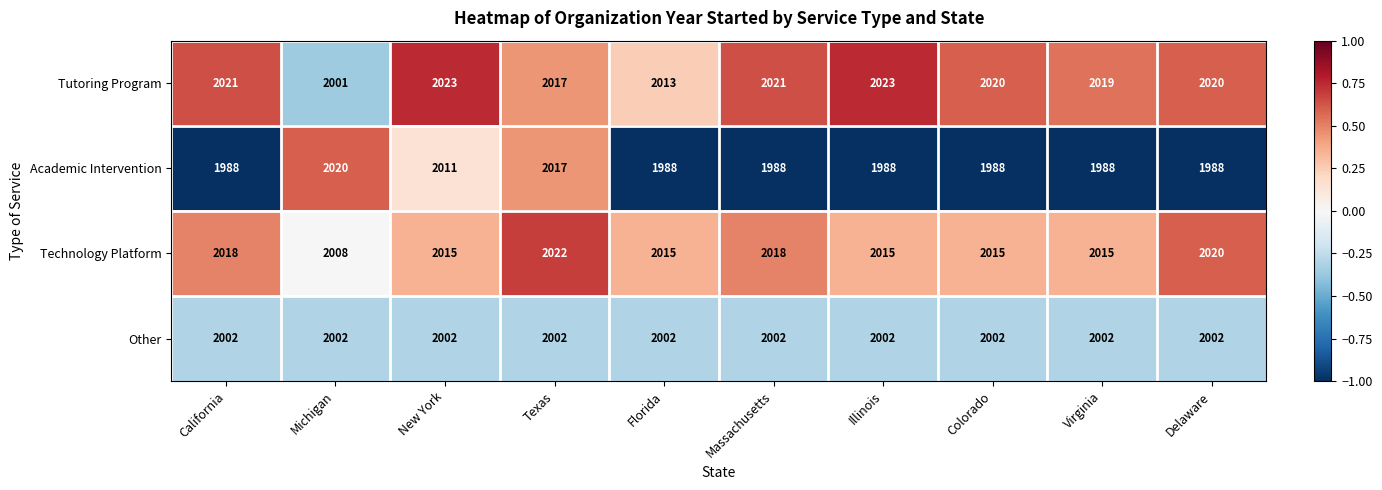

True or false: Other has a value of 2002 at Delaware.

True